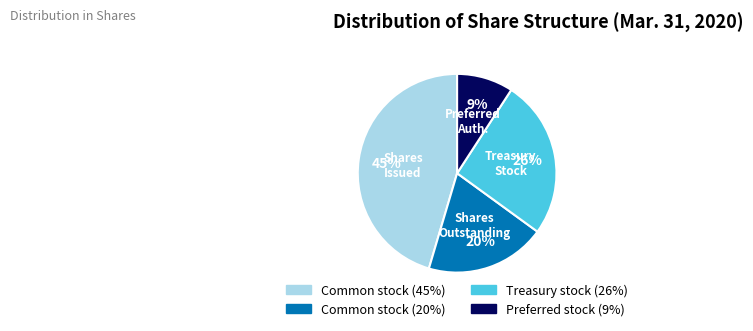

To the nearest percent, what is the difference between the largest and smallest slice percentages?

36%